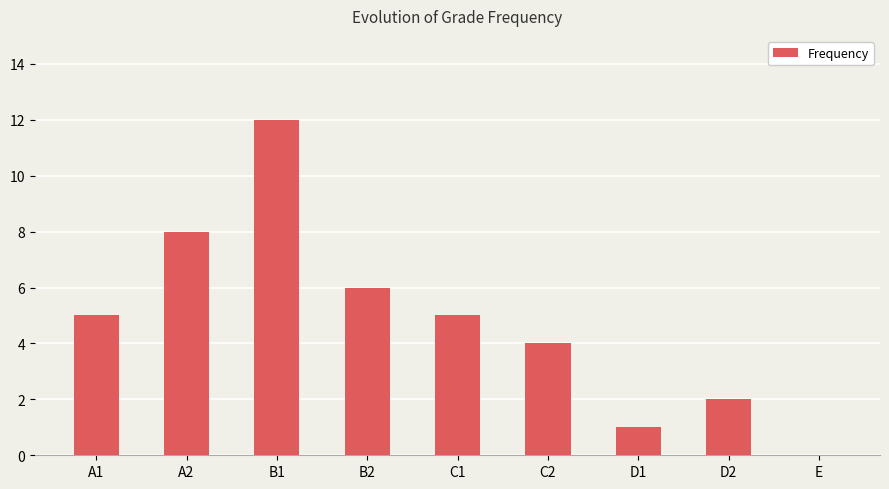

Reading left to right, what are all the values shown in this chart?

A1=5	A2=8	B1=12	B2=6	C1=5	C2=4	D1=1	D2=2	E=0